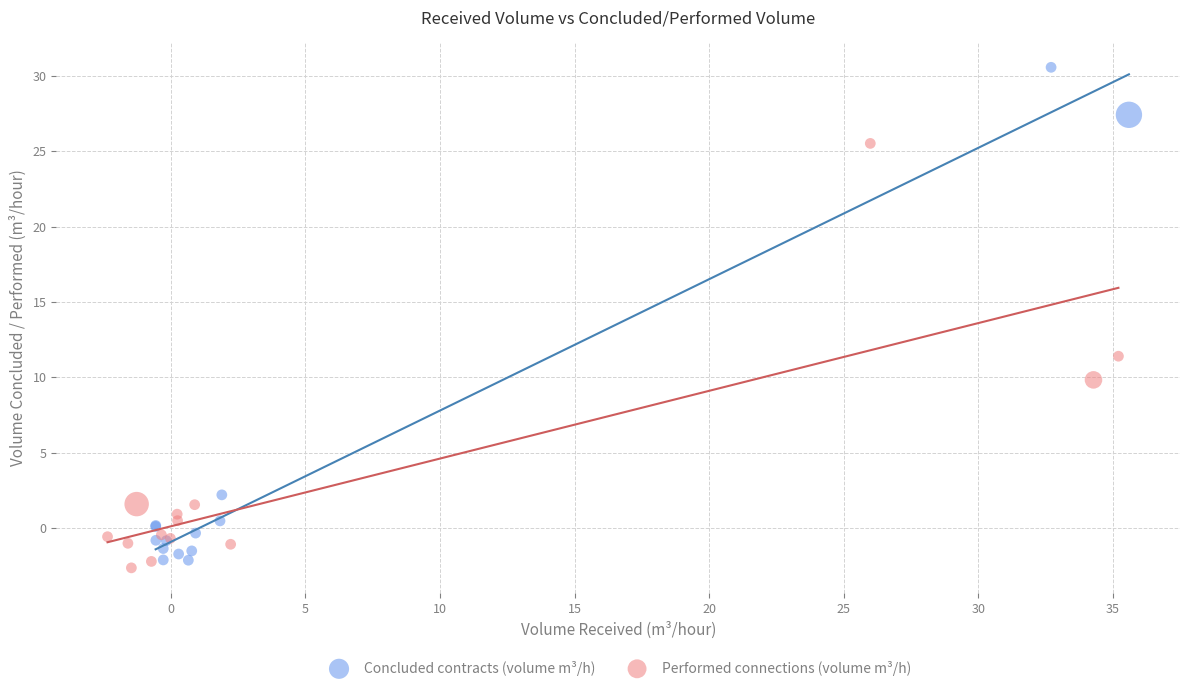

Which series reaches the minimum Y coordinate?

Performed connections (volume m³/h)